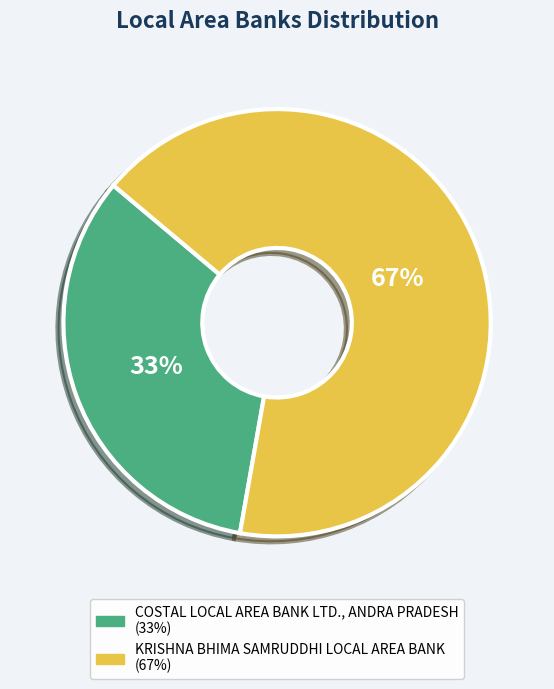

How many segments does this pie chart have?

2